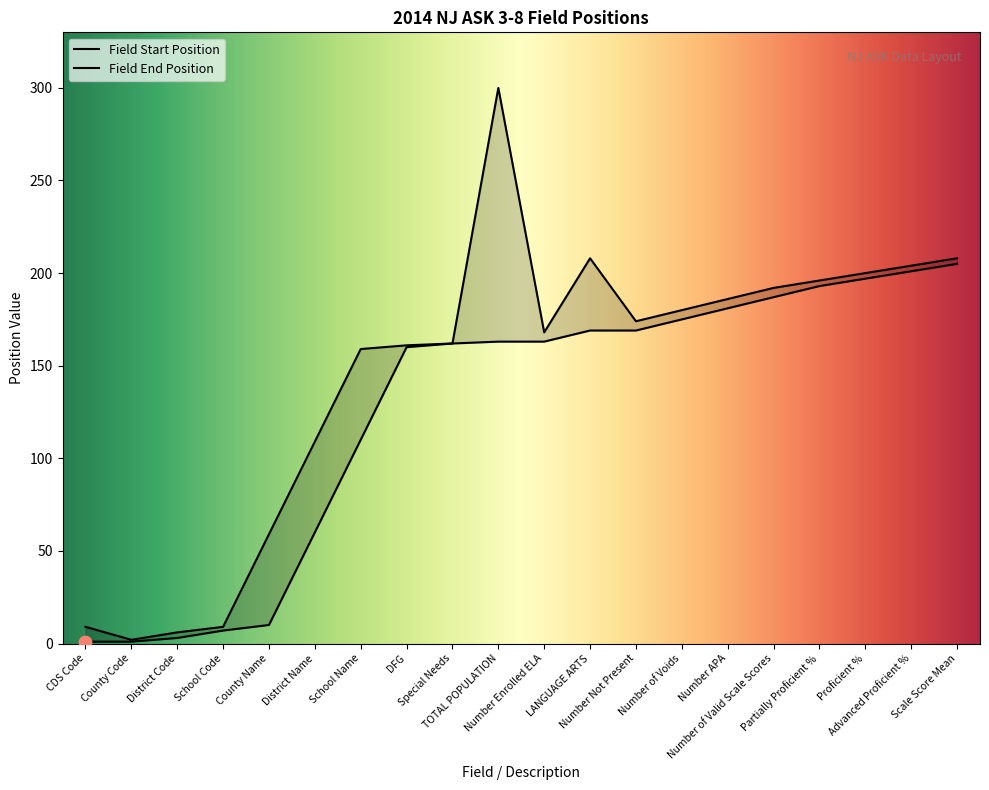

Which series reaches the maximum Y coordinate?

Field End Position